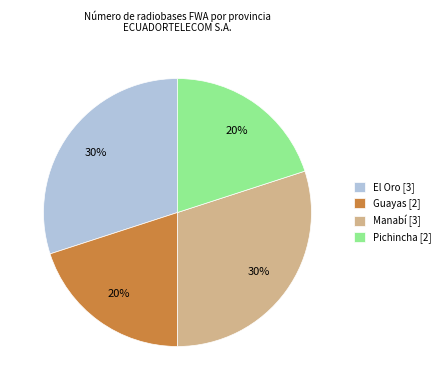

Does Guayas account for over 50% of the chart?

No